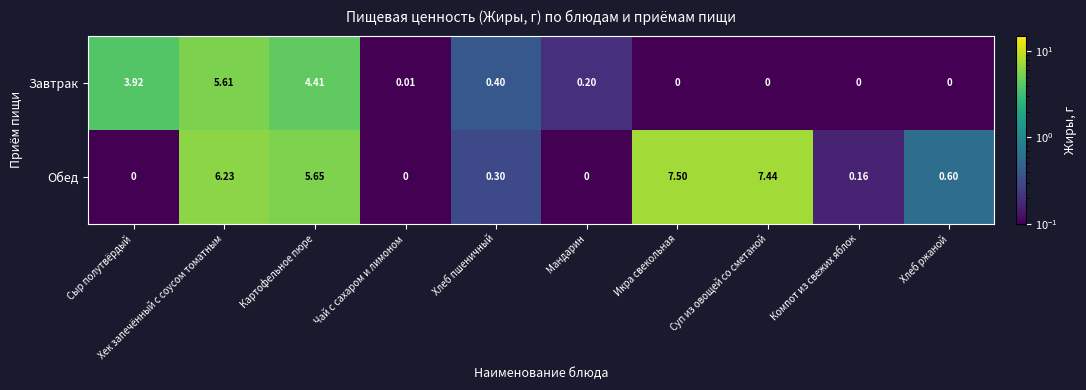

Rank the series by their average value, from lowest to highest.

Завтрак, Обед